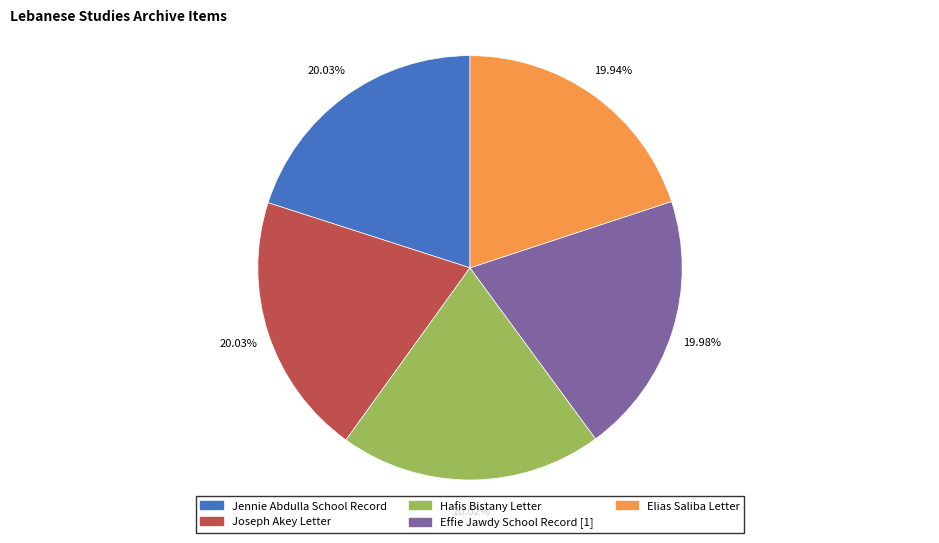

How many segments does this pie chart have?

5